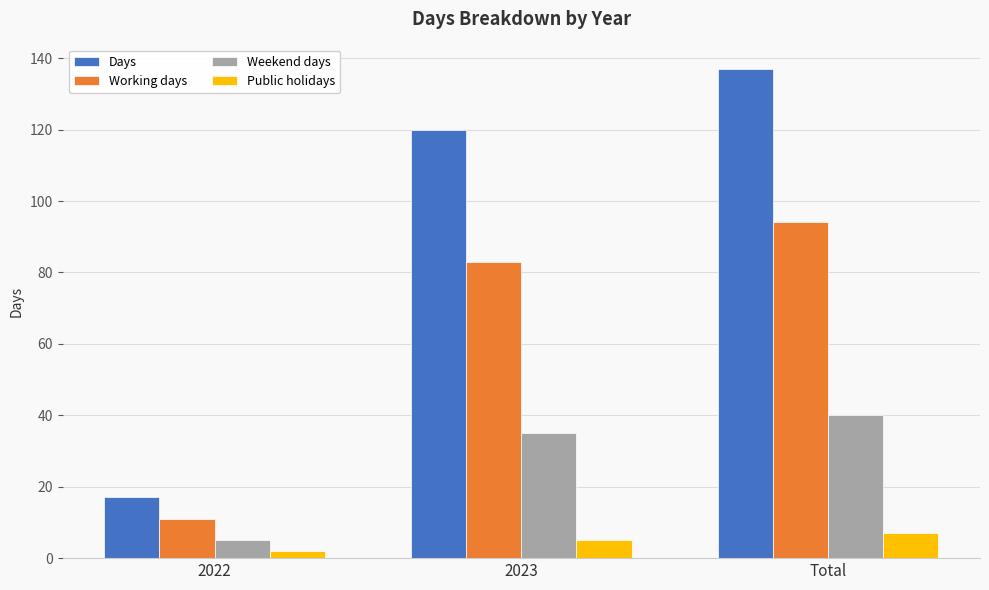

Reading left to right, what are all the values shown in this chart?

Days: 2022=17	2023=120	Total=137
Working days: 2022=11	2023=83	Total=94
Weekend days: 2022=5	2023=35	Total=40
Public holidays: 2022=2	2023=5	Total=7